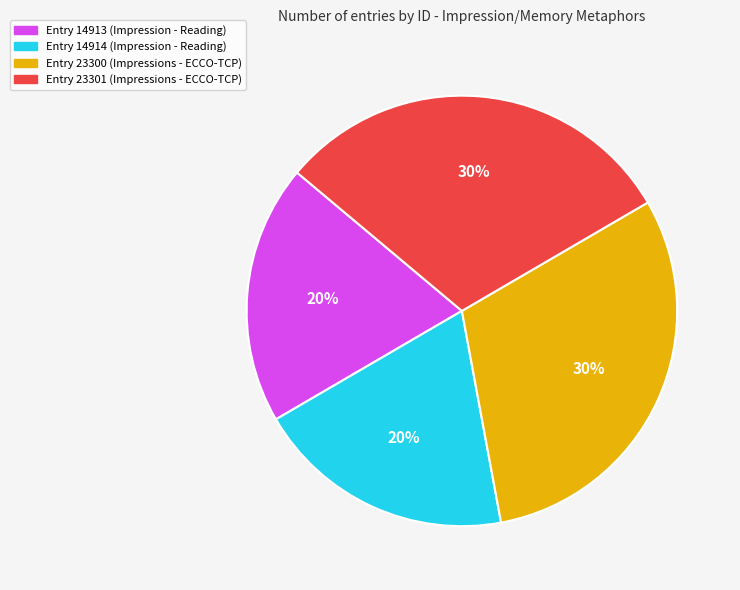

Between Entry 14913 (Impression - Reading) and Entry 23300 (Impressions - ECCO-TCP), which is larger?

Entry 23300 (Impressions - ECCO-TCP)